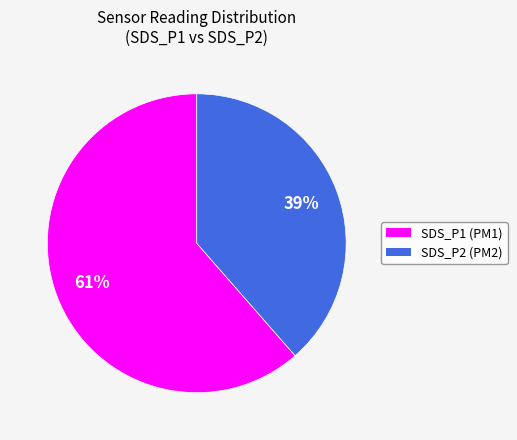

To the nearest percent, what is the average slice percentage?

50%